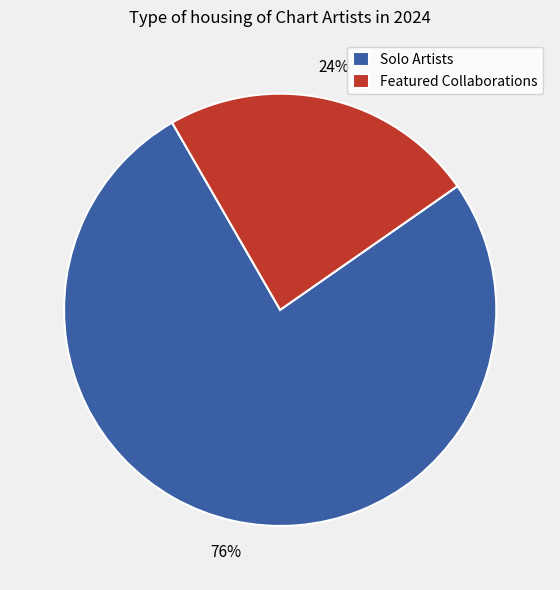

Approximately how many times larger is the value at Solo Artists compared to Featured Collaborations?

3.2